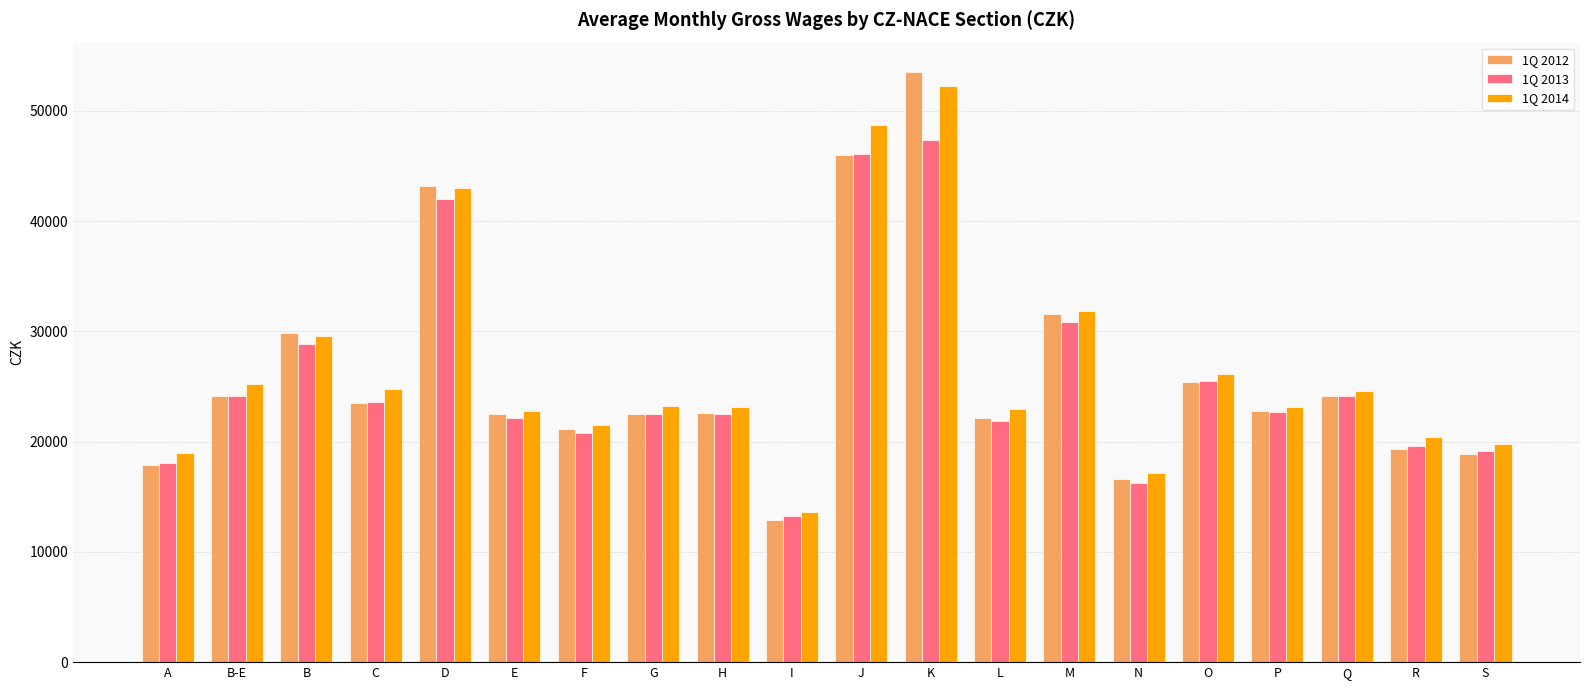

What are all the series names shown in the legend?

1Q 2012, 1Q 2013, 1Q 2014